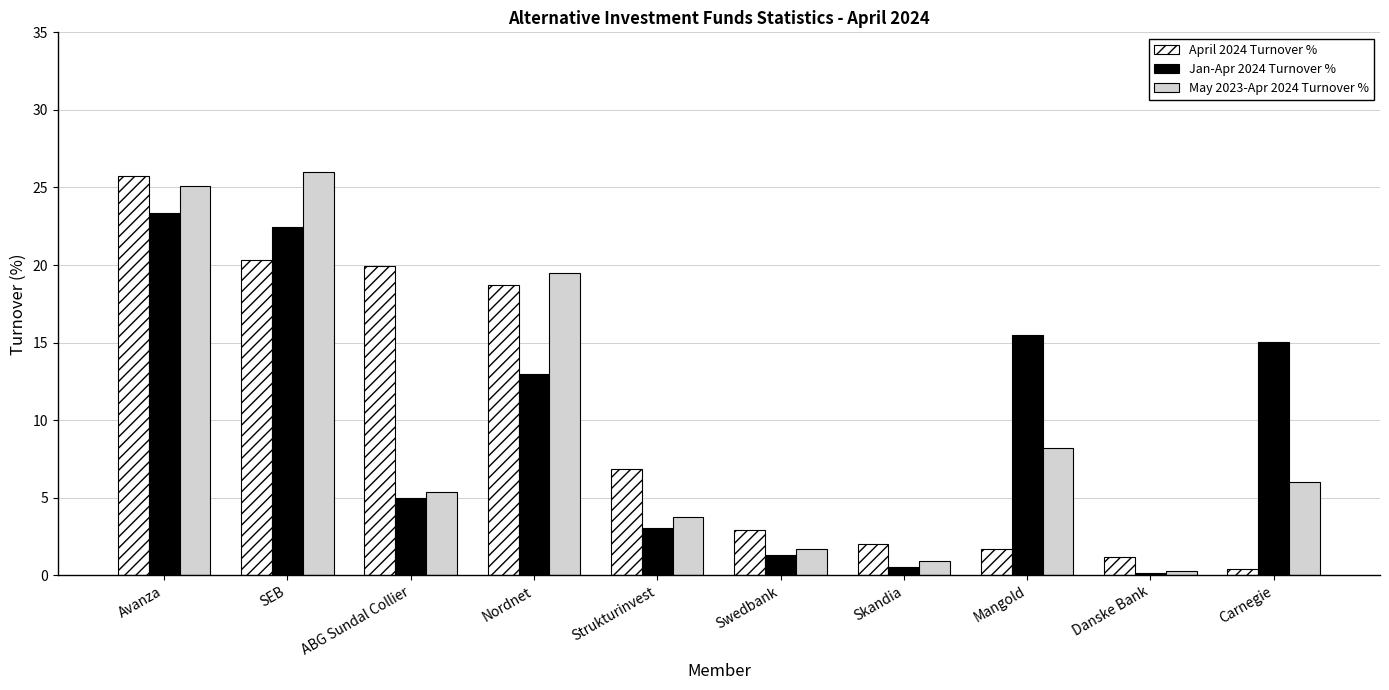

Rank the categories by May 2023-Apr 2024 Turnover % value from highest to lowest.

SEB, Avanza, Nordnet, Mangold, Carnegie, ABG Sundal Collier, Strukturinvest, Swedbank, Skandia, Danske Bank